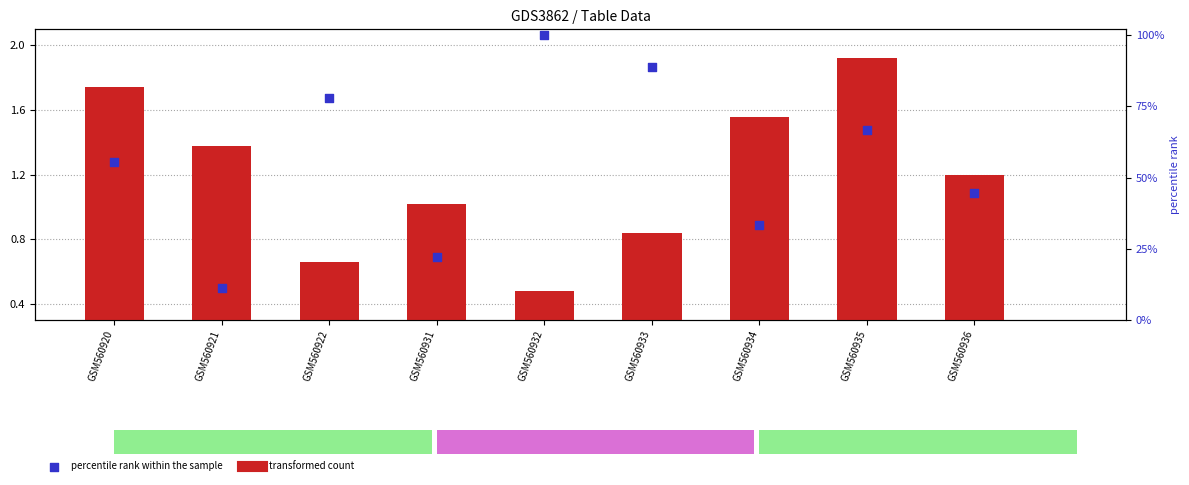

What are all the series names shown in the legend?

transformed count, percentile rank within the sample